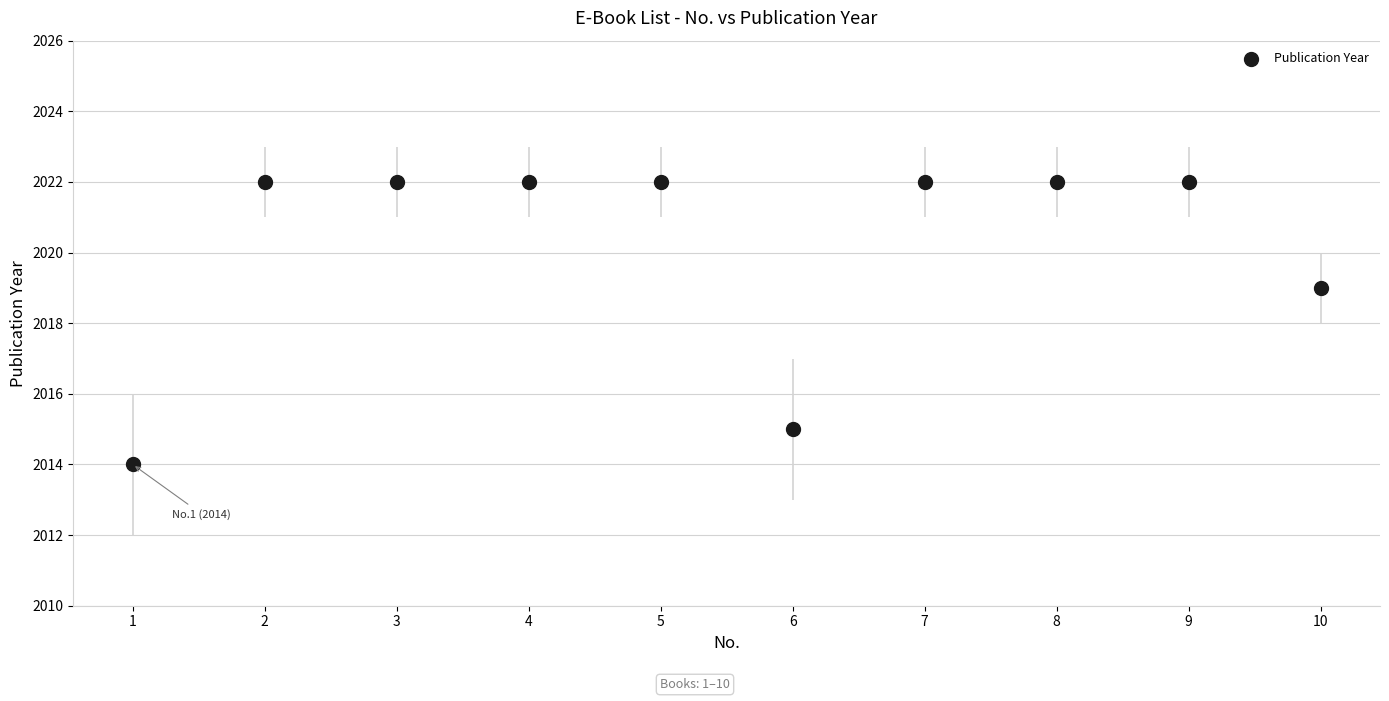

What Y value in the scatter plot is closest to 2018?

2019